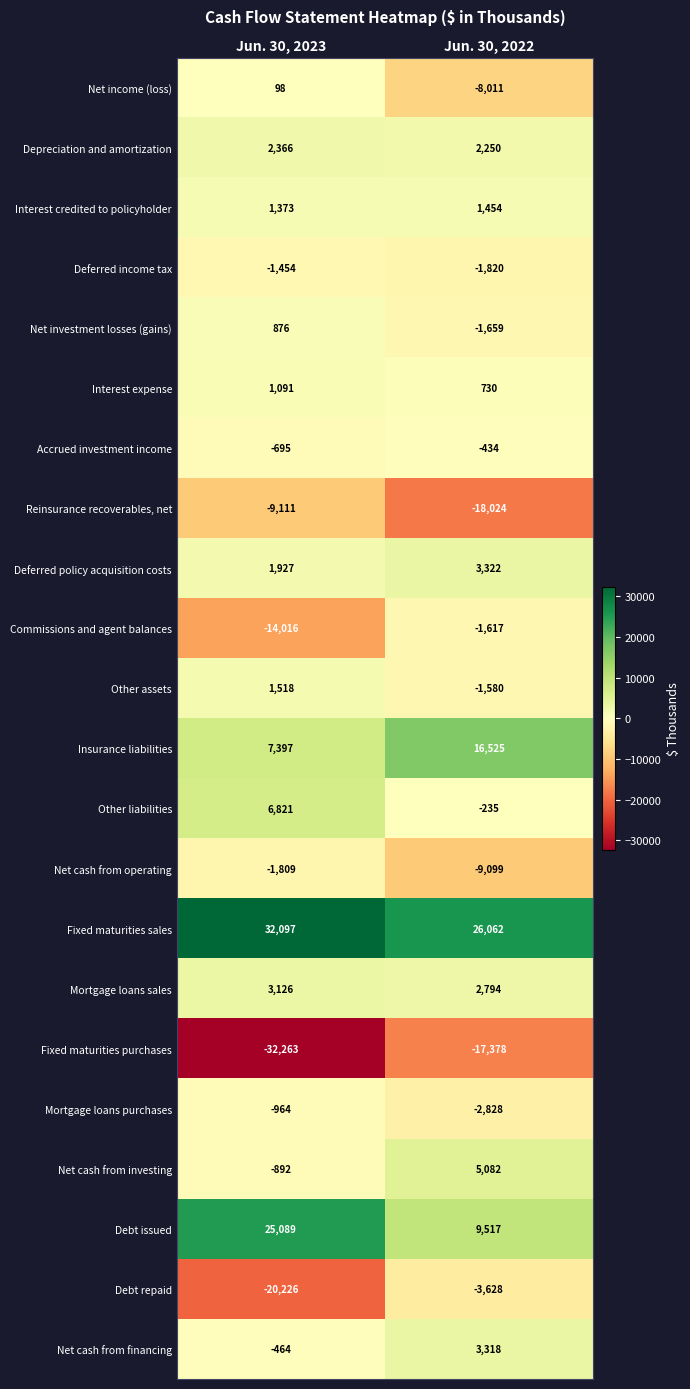

What is the difference between the Reinsurance recoverables, net values at Jun. 30, 2022 and Jun. 30, 2023?

8913